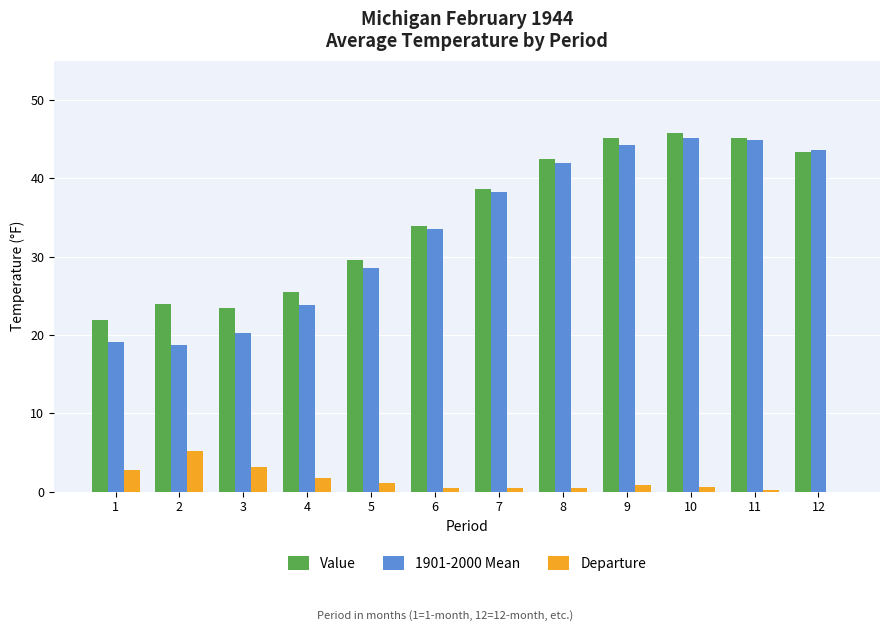

Count the number of categories in the chart.

12